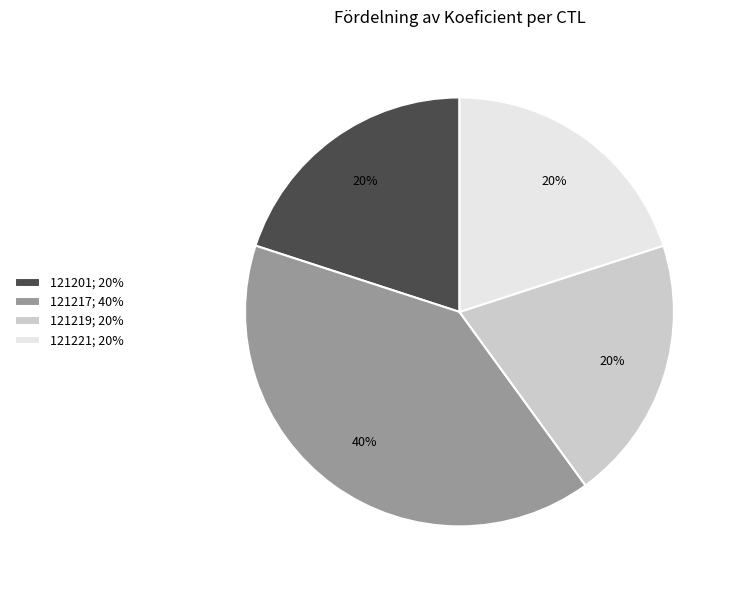

To the nearest percent, what percentage of the pie is 121217?

40%